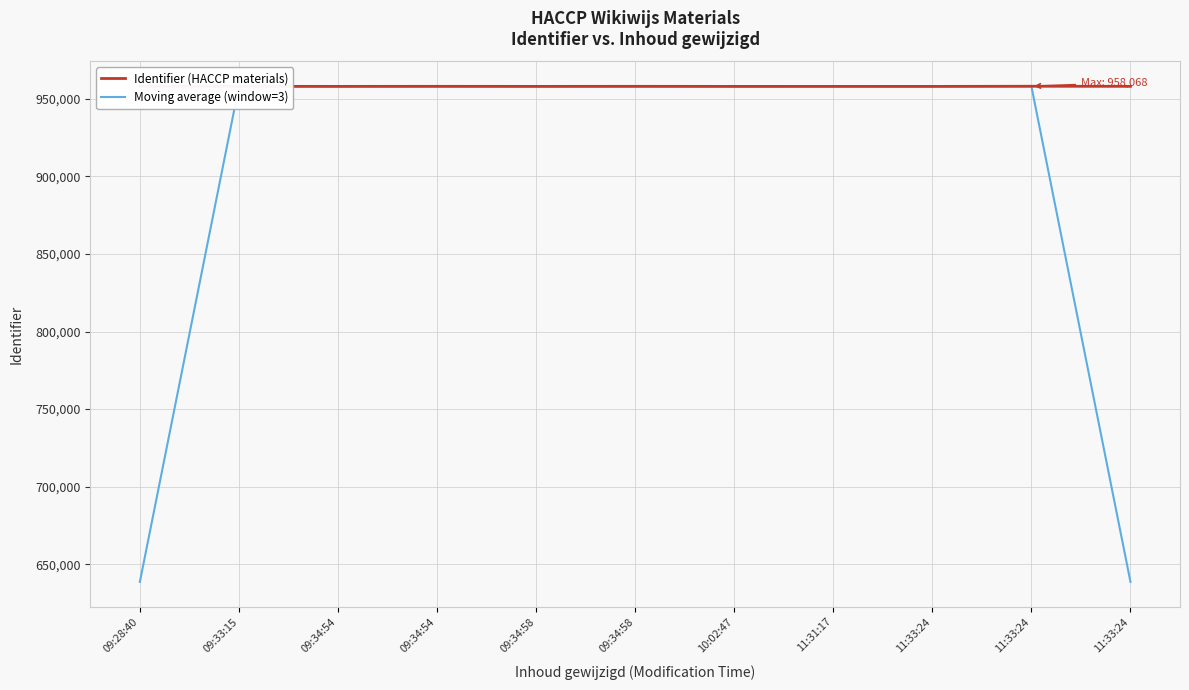

Does the chart have visible grid lines?

Yes